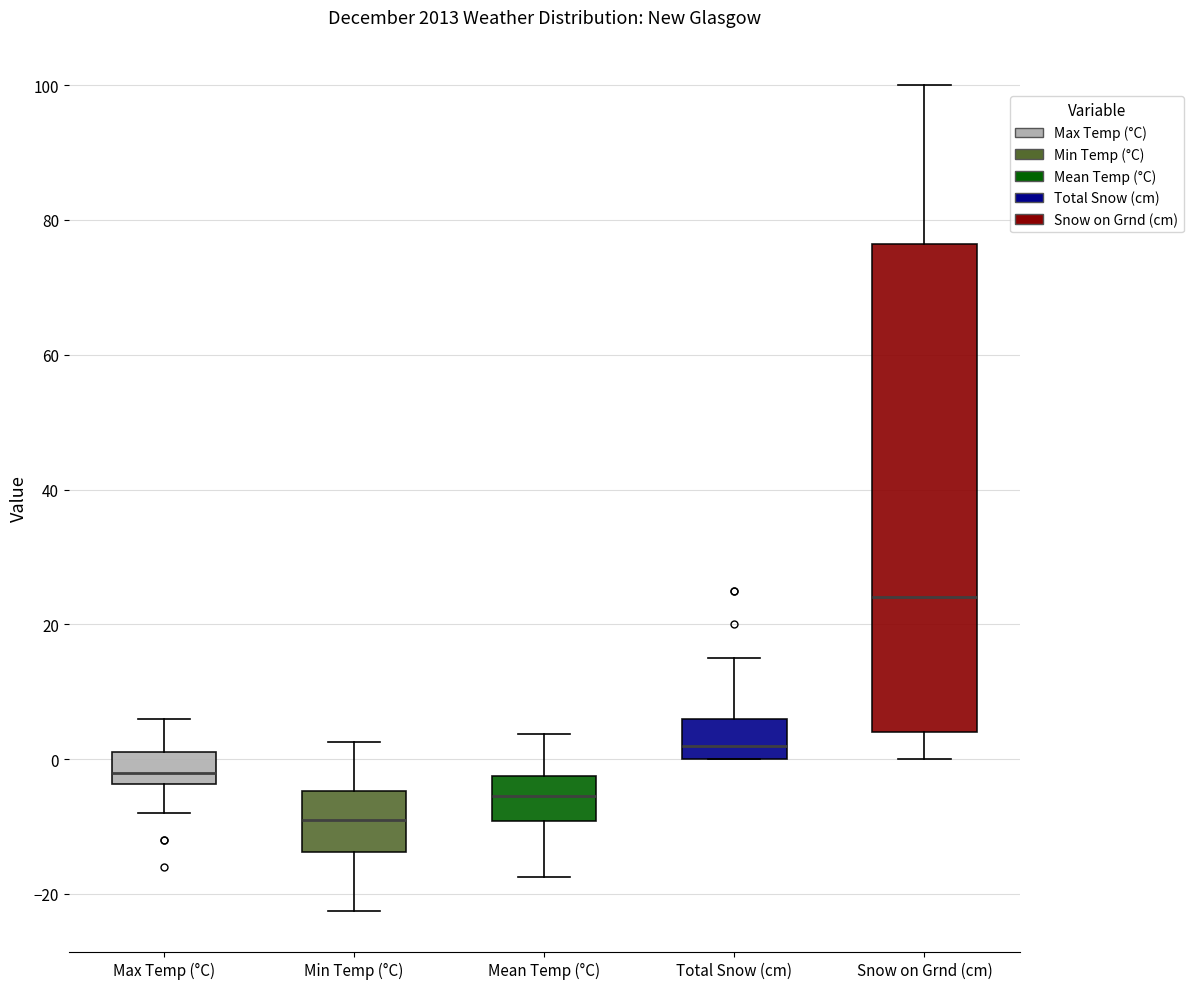

Where does the median line of the box for Max Temp (°C) sit on the y-axis? The values are not printed on the chart, so give them approximately, as read against the axis.

-2